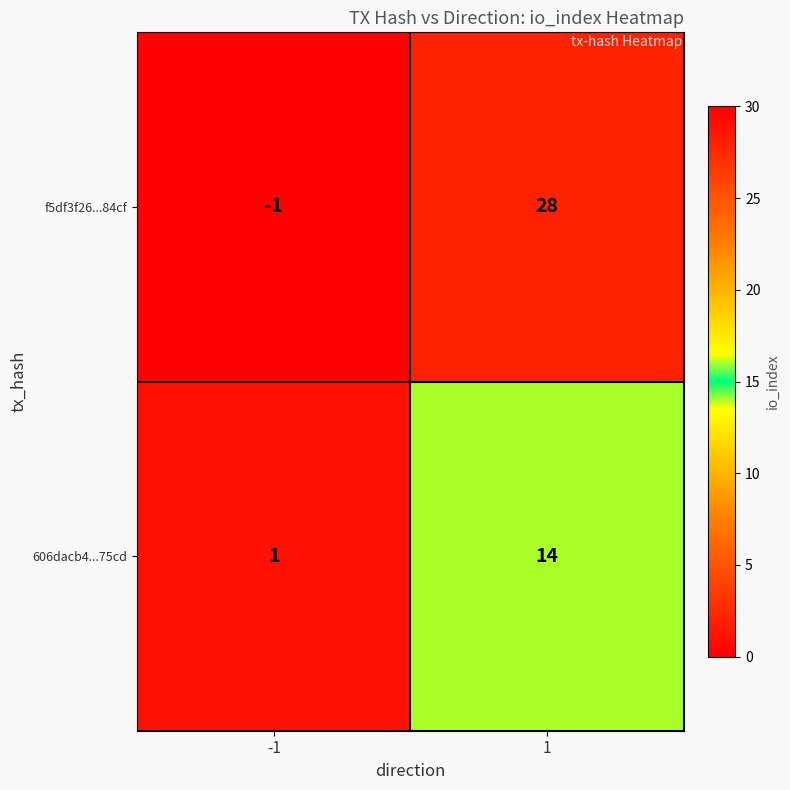

List the series in order of their peak value, highest first.

f5df3f26...84cf, 606dacb4...75cd